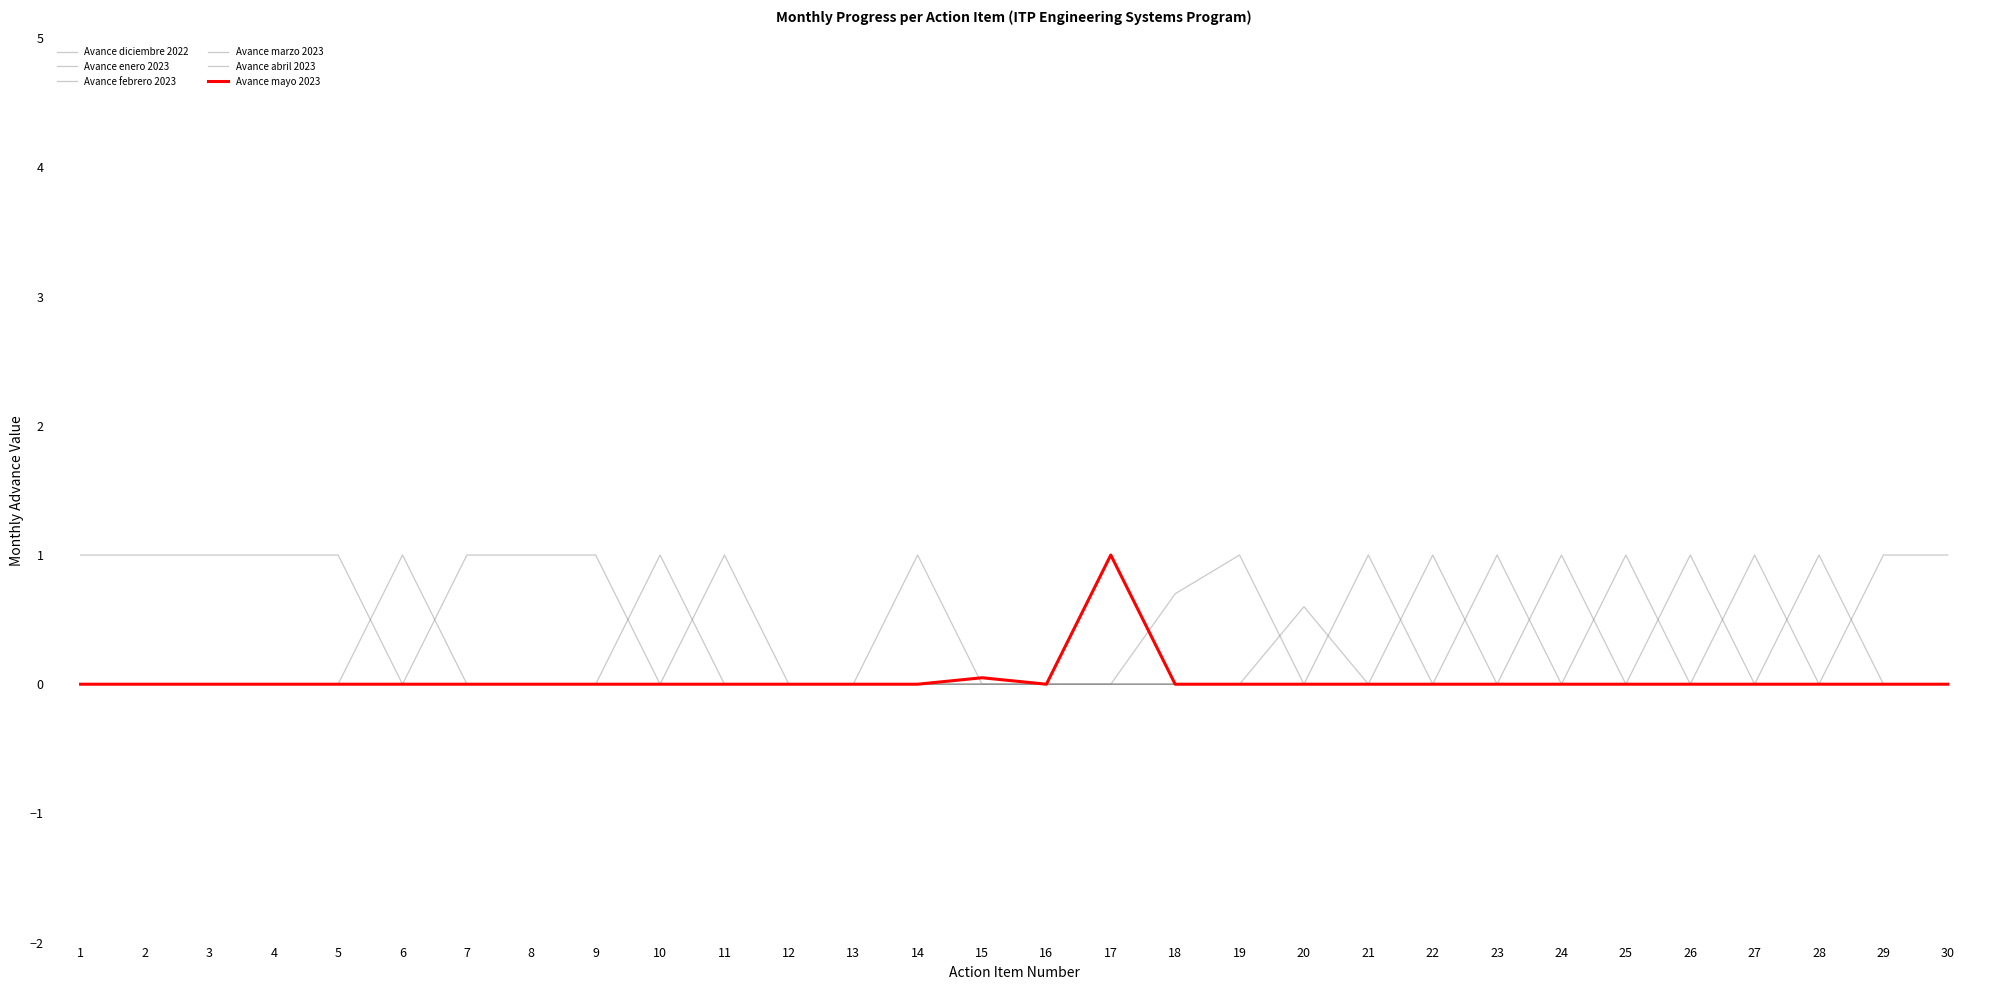

What is the difference between the maximum and minimum values in the Avance marzo 2023 series?

1.0